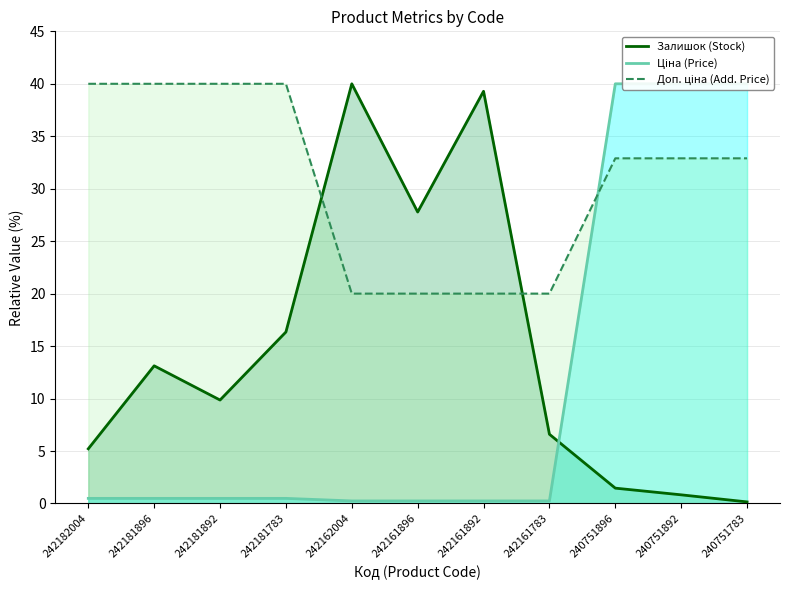

True or false: Доп. ціна (Add. Price) has more than 1 interior local peaks.

False